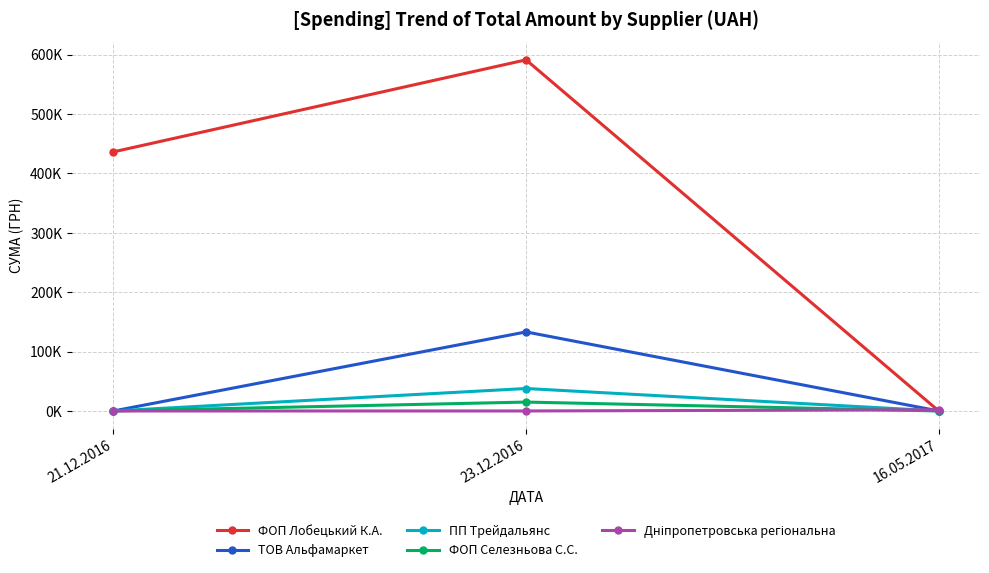

What is the label of the 2nd point from the left?

23.12.2016